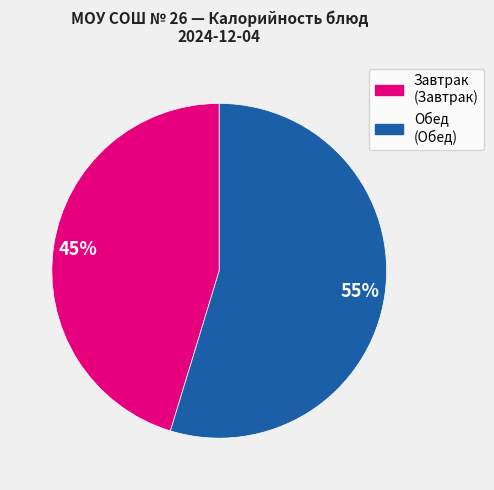

Does any single category account for the majority?

Yes